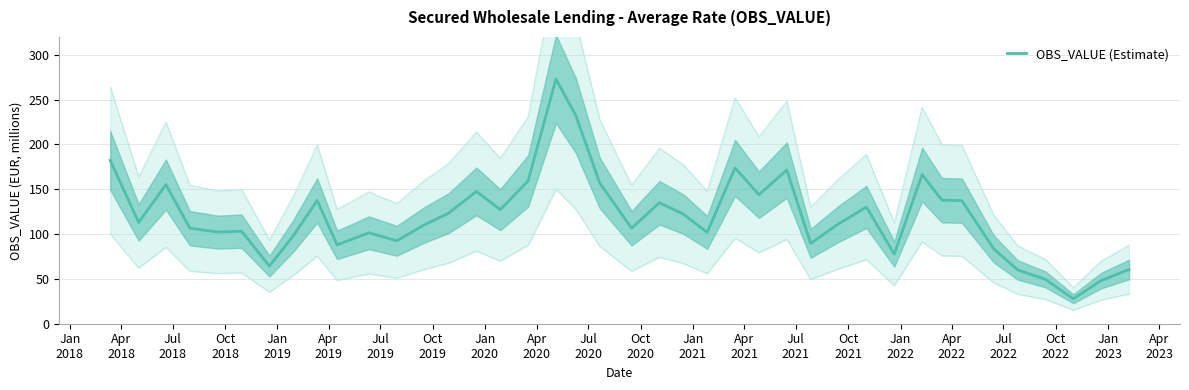

What is the minimum value for OBS_VALUE (Estimate)?

27.9